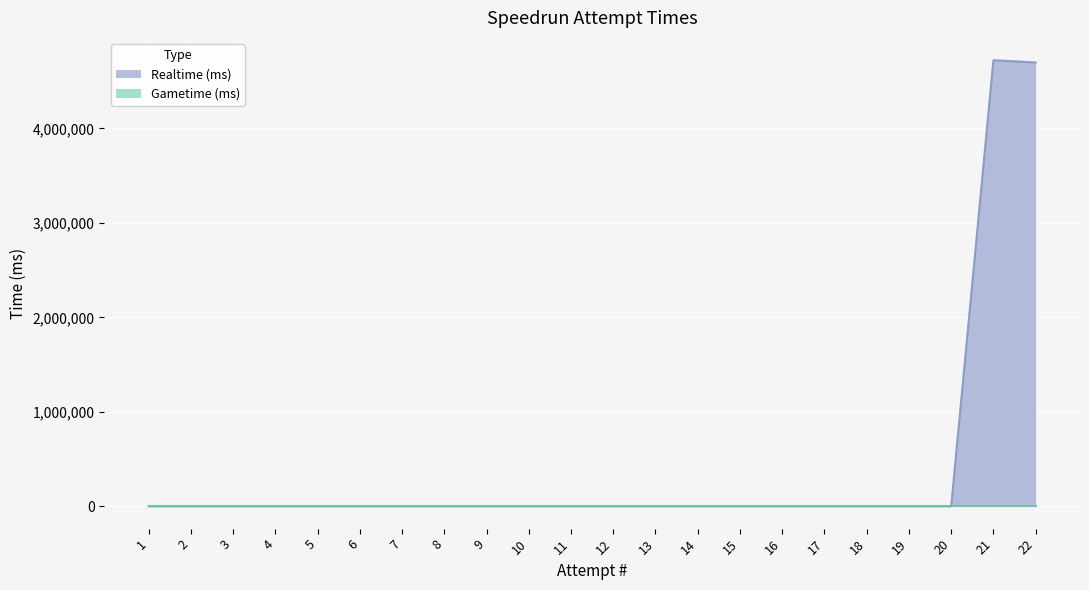

How many positive values are there?

2